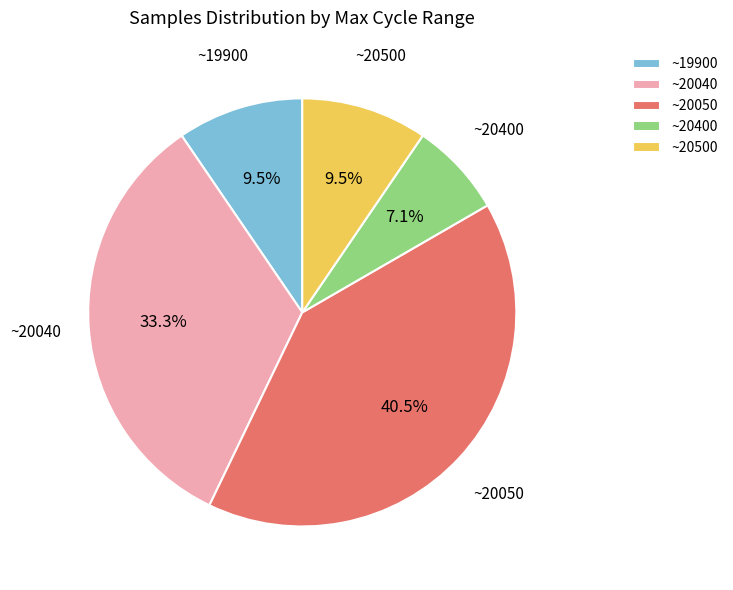

What is the ratio of the value at ~19900 to the value at ~20400?

1.3